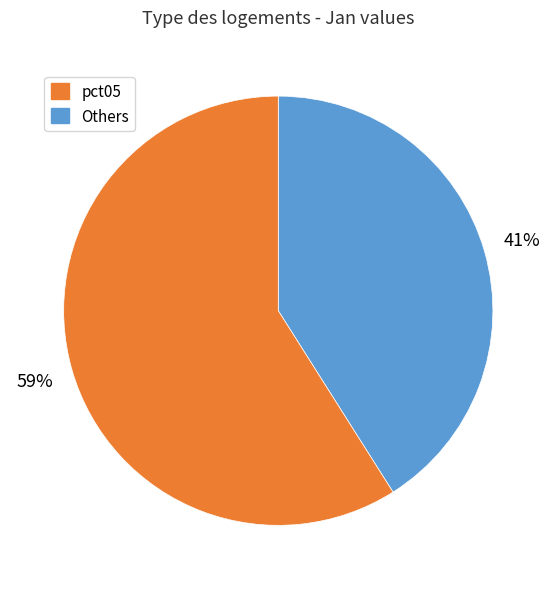

To the nearest percent, what is the difference between the largest and smallest slice percentages?

18%